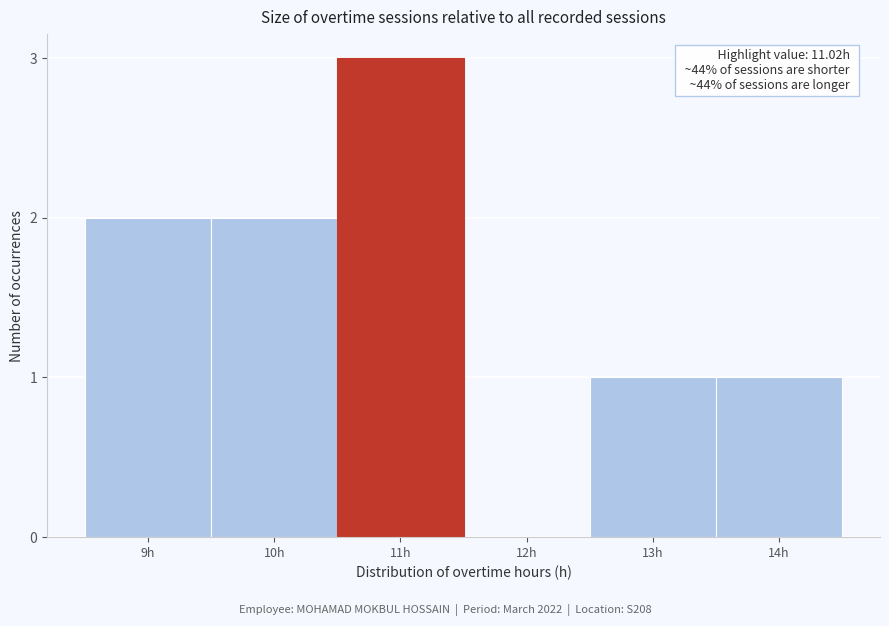

Reading right to left, transcribe all the data shown in this chart.

14h=1	13h=1	12h=0	11h=3	10h=2	9h=2